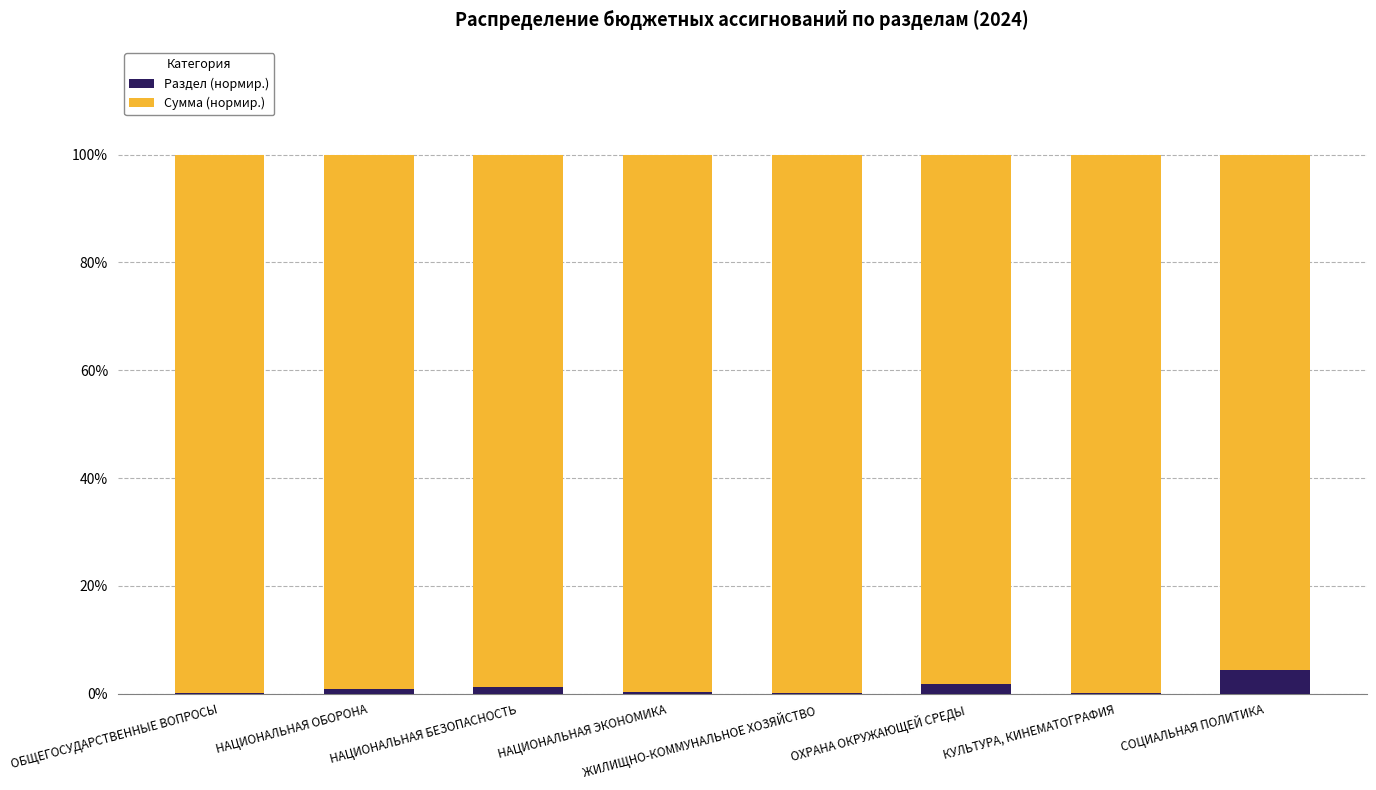

How many data points does each series have?

8